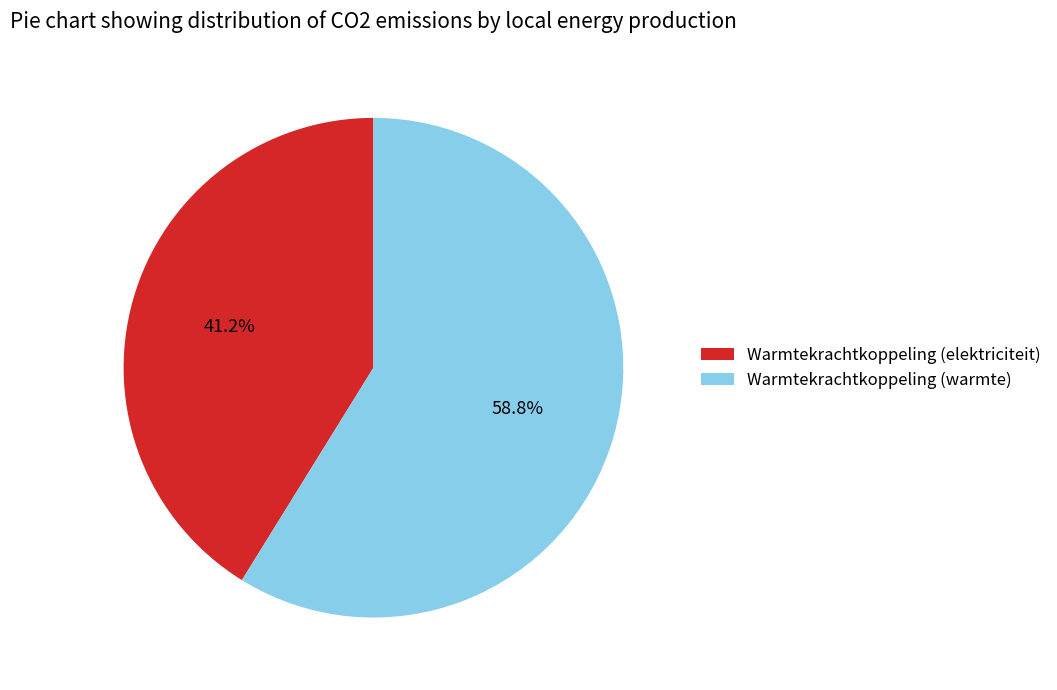

To the nearest percent, what is the average slice percentage?

50%